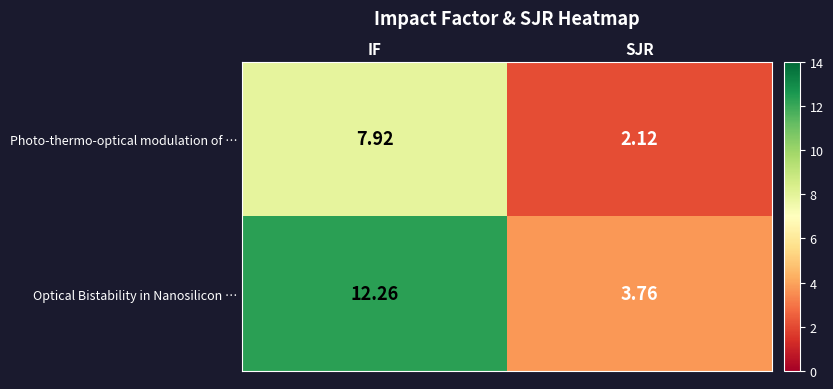

Which series has the largest total across all categories?

Optical Bistability in Nanosilicon …